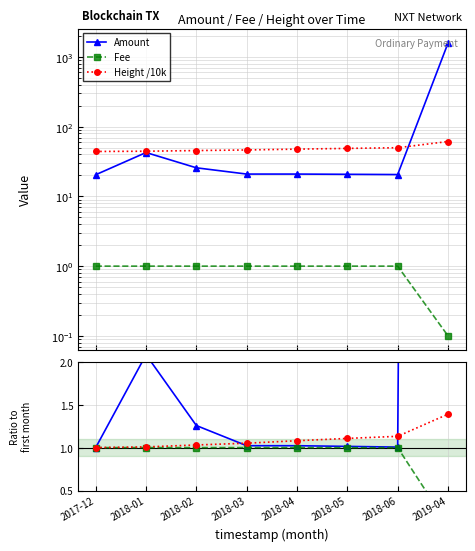

Is the value of Fee at 2019-04 greater than the value of Height /10k at 2017-12?

No